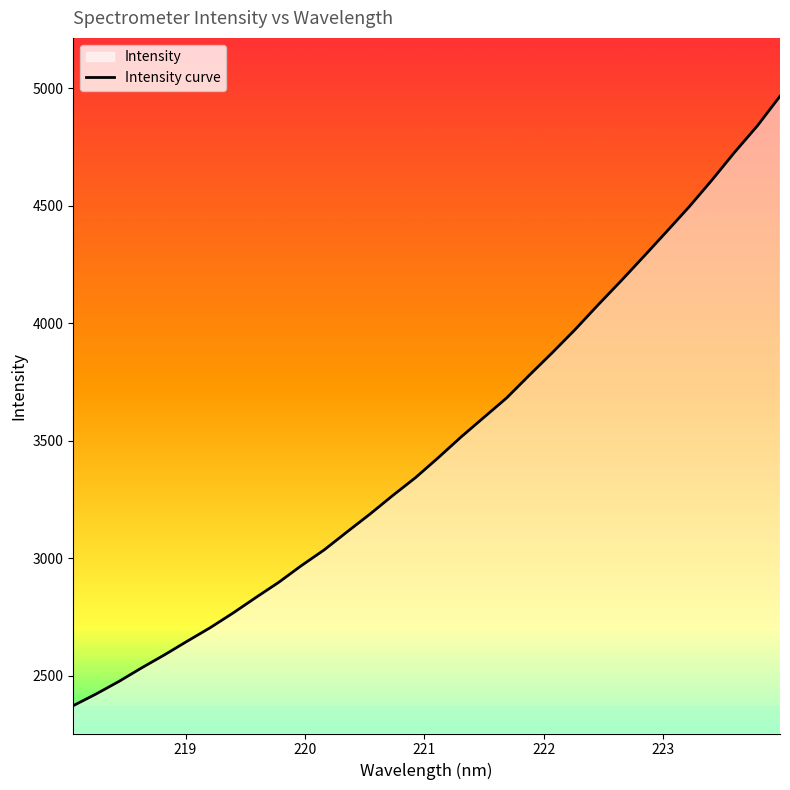

True or false: there are more than 2 points higher than both neighbors.

False